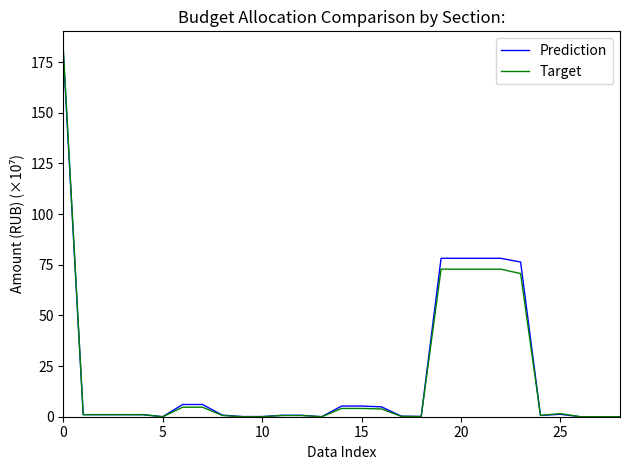

Which series has the largest range (max minus min)?

Target